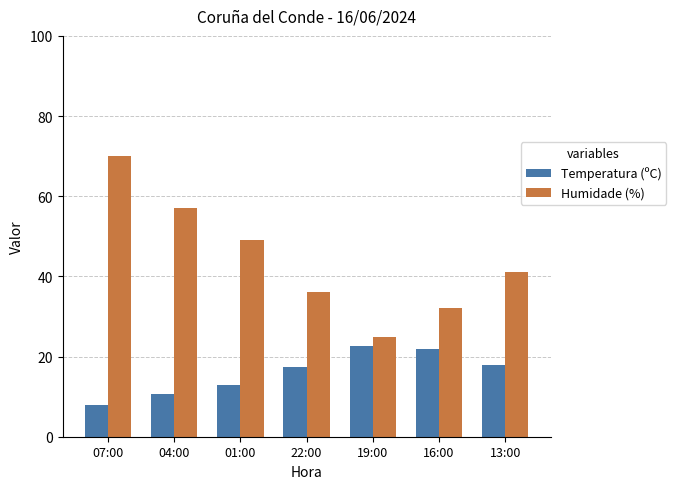

The Temperatura (ºC) series shows 4.3 at 22:00. True or false?

False